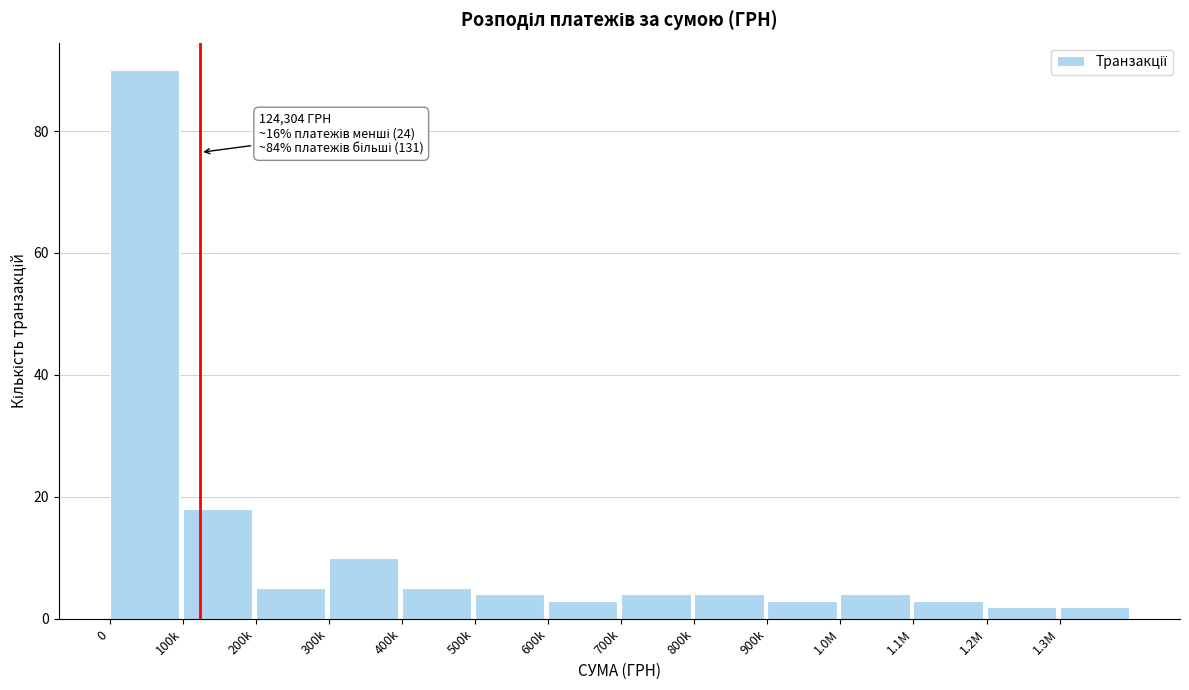

Reading right to left, list all the values displayed in this chart.

1.3M=2	1.2M=2	1.1M=3	1.0M=4	900k=3	800k=4	700k=4	600k=3	500k=4	400k=5	300k=10	200k=5	100k=18	0=90